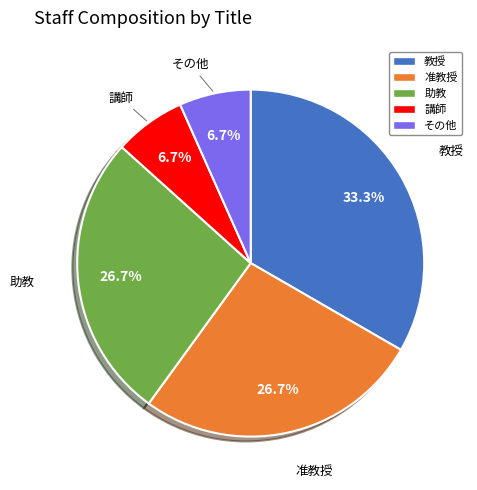

How many segments does this pie chart have?

5